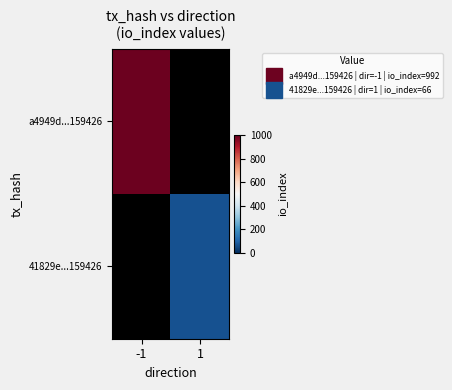

The 41829e...159426 series shows 107.4 at 1. True or false?

False